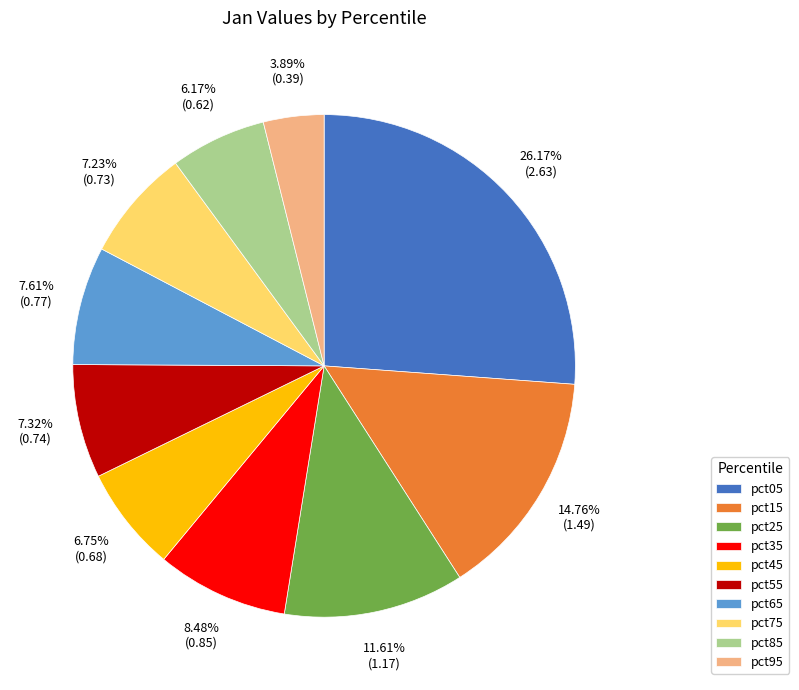

Does pct15 account for over 50% of the chart?

No